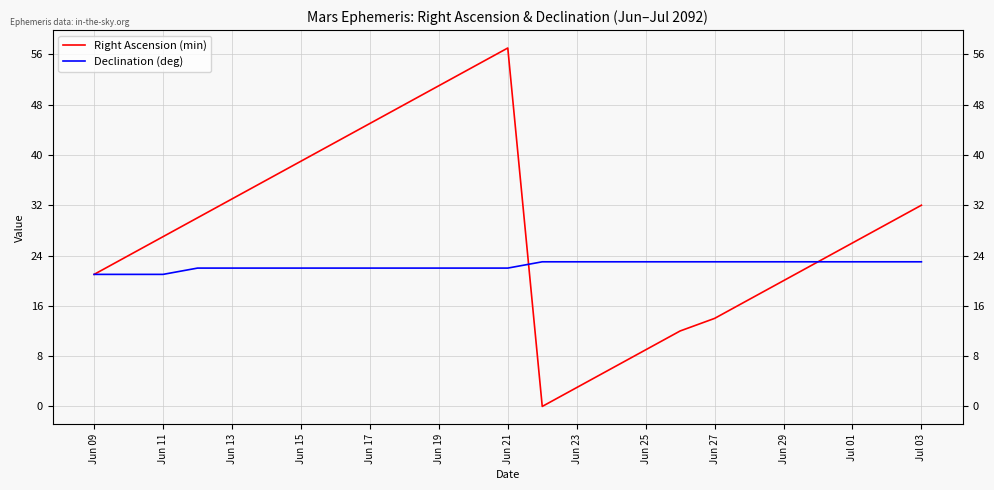

What is the difference between the maximum and minimum values in the Declination (deg) series?

2